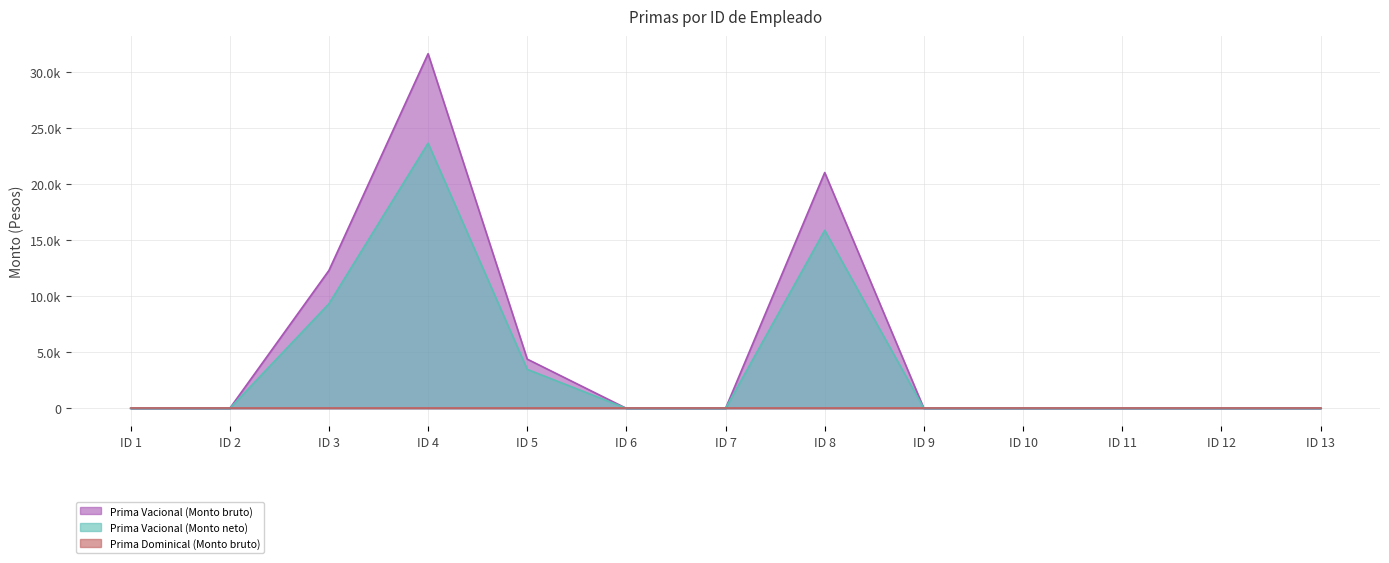

At which label is Prima Vacional (Monto bruto) closest to 15817?

ID 3